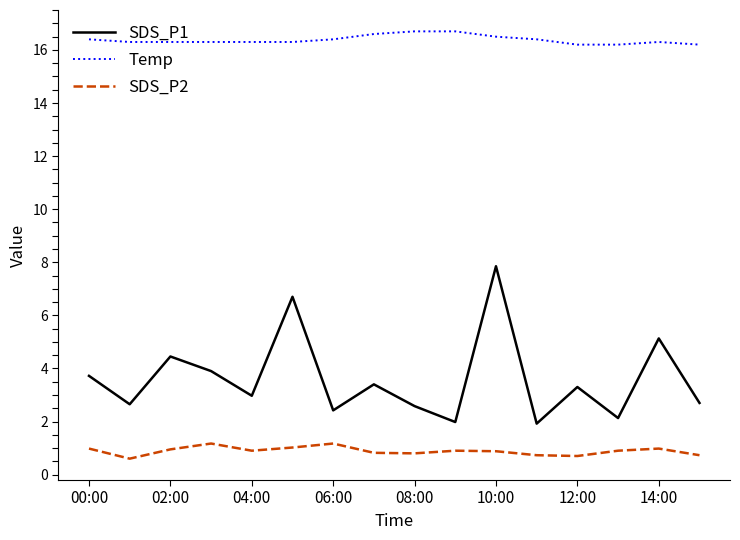

Which series has the widest spread of values?

SDS_P1